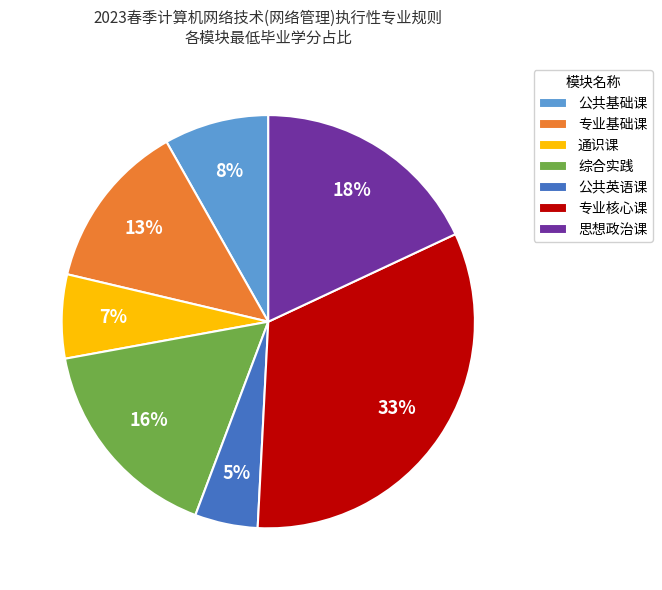

Which slice is the largest?

专业核心课